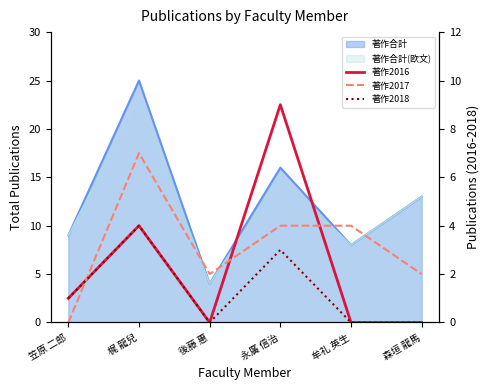

What is the highest value of the 著作2017 series?

7